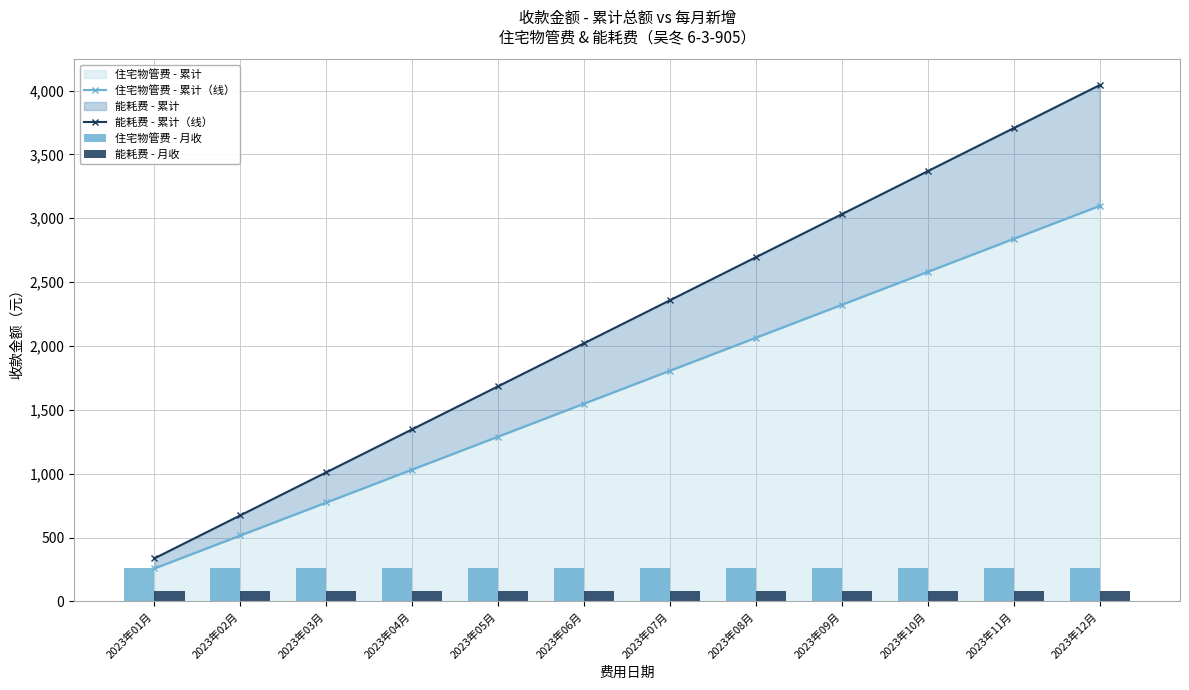

Which series has the largest total across all categories?

能耗费 - 累计（线）